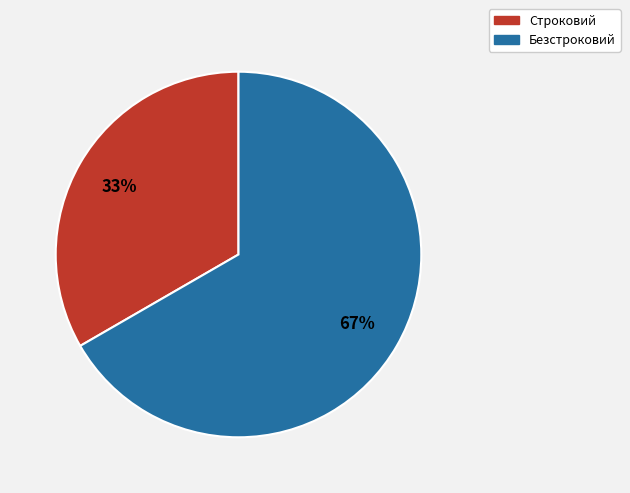

Which category accounts for the majority?

Безстроковий